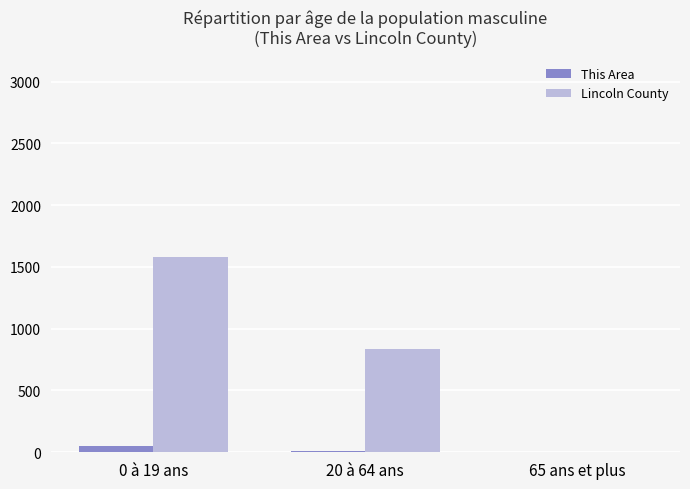

Are the bars grouped side by side (vs. stacked)?

Yes